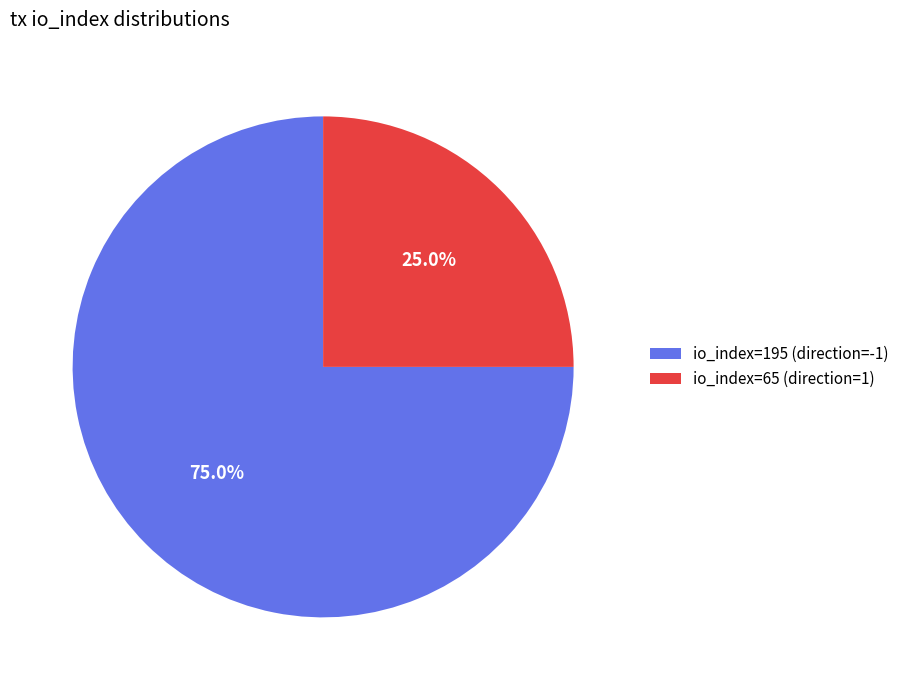

What is the smallest slice in the pie chart?

io_index=65 (direction=1)